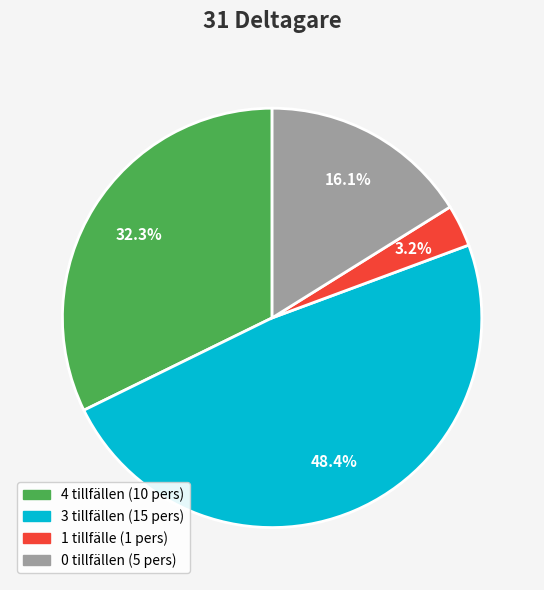

Is there any slice that represents more than half of the pie?

No